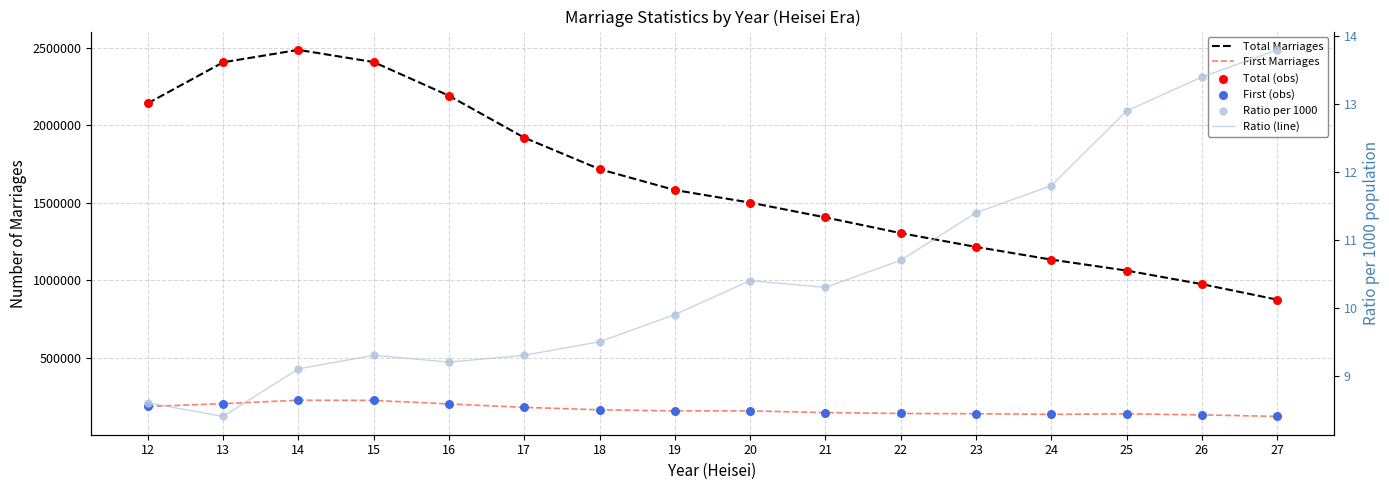

Is the value of Ratio (line) at 16 greater than the value of Total (obs) at 26?

No